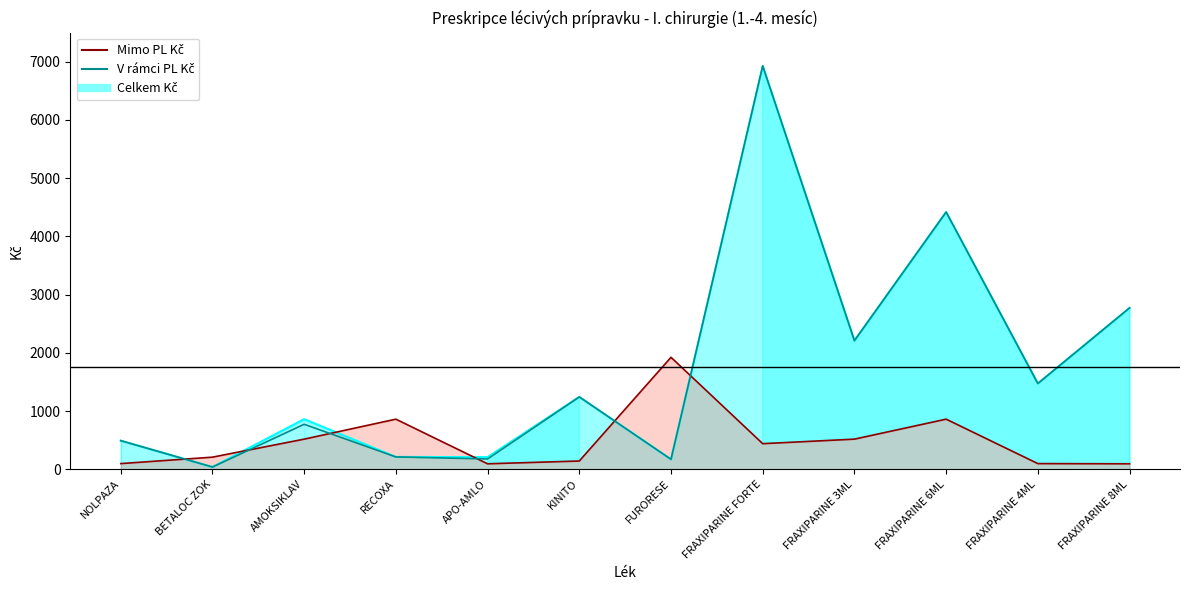

At which label does Mimo PL Kč first exceed 439?

AMOKSIKLAV